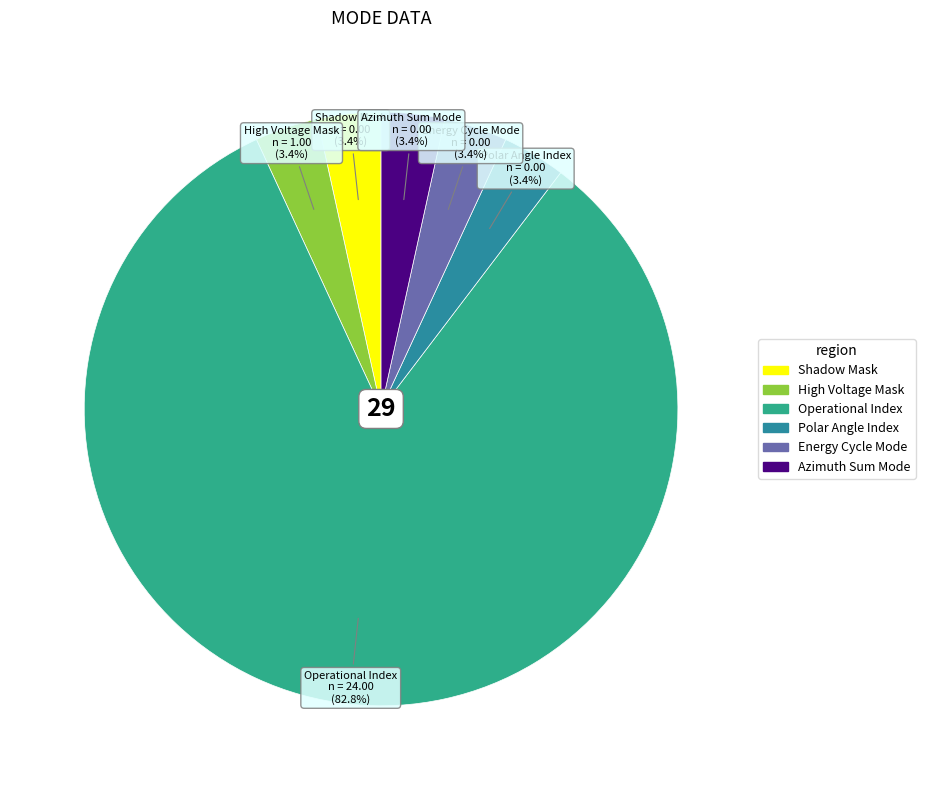

Which slice represents more than half of the pie?

Operational Index